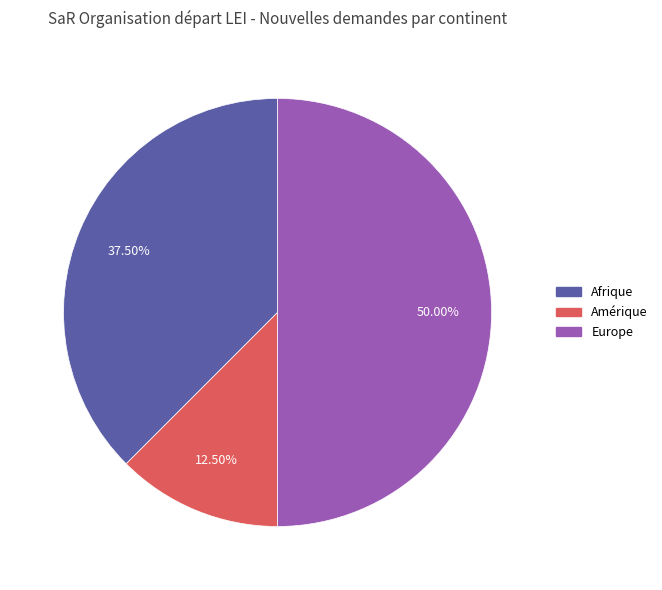

How many segments does this pie chart have?

3